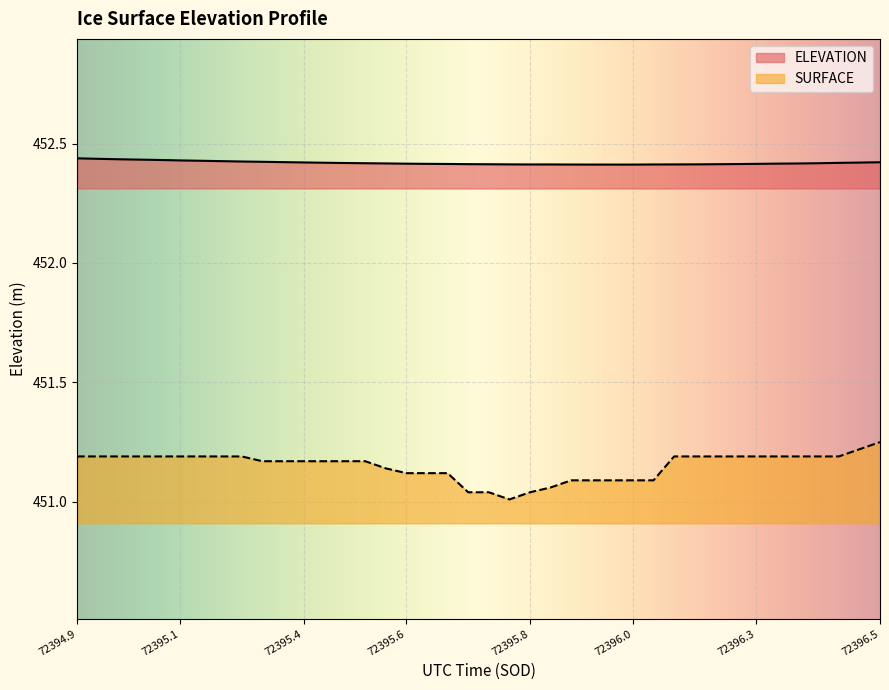

Which series changed the most between 72395.8 and 72396.5?

SURFACE